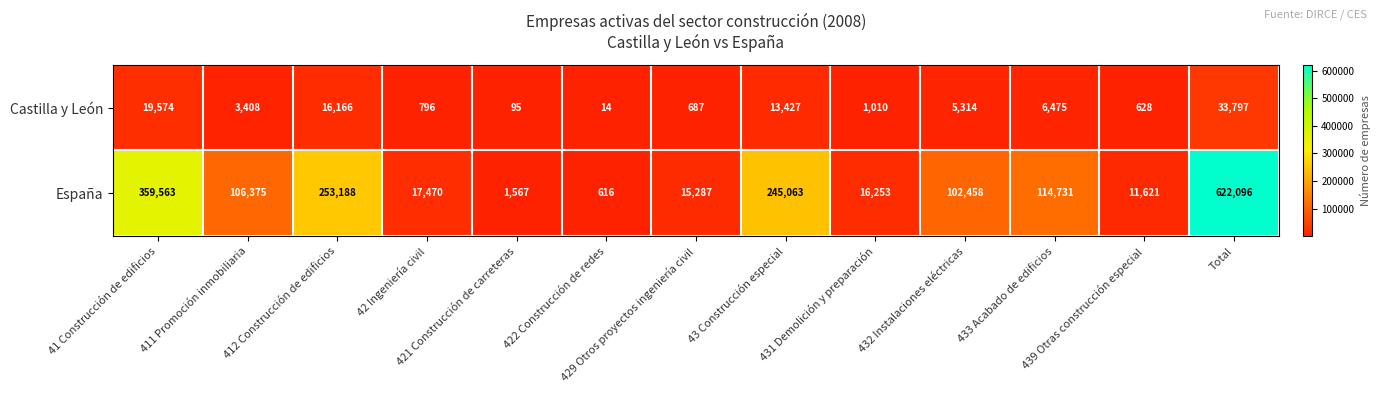

Rank the series by their maximum value, from highest to lowest.

España, Castilla y León